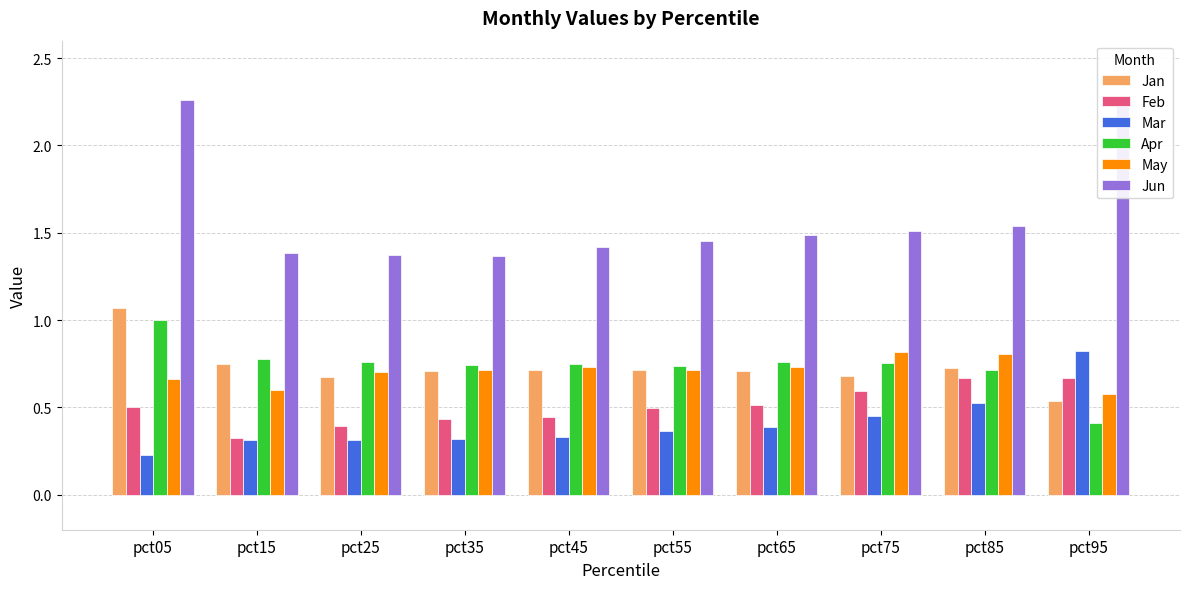

Between pct45 and pct85, which series saw the biggest shift?

Feb